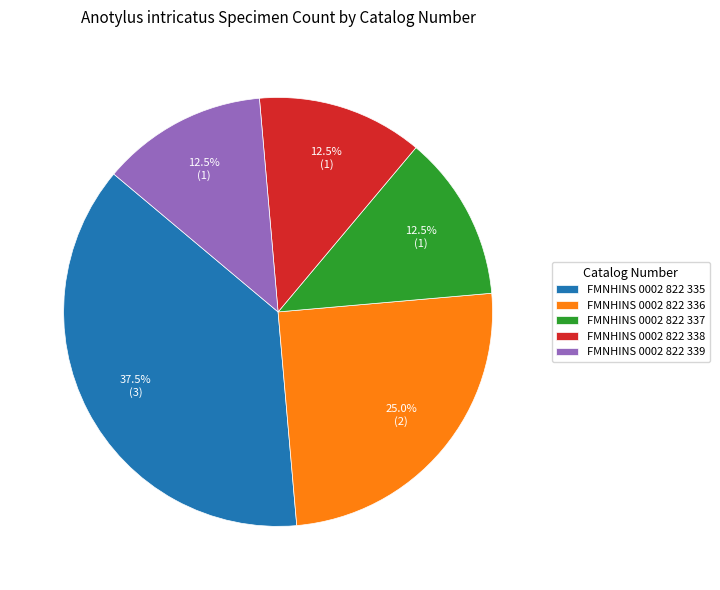

Does any single category account for the majority?

No